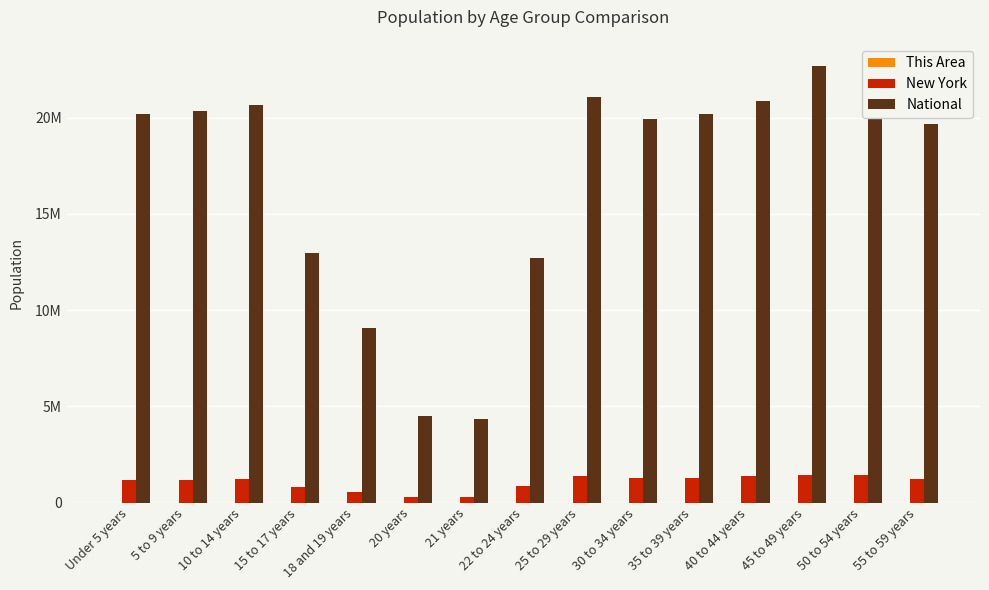

At which label does New York reach its peak?

45 to 49 years